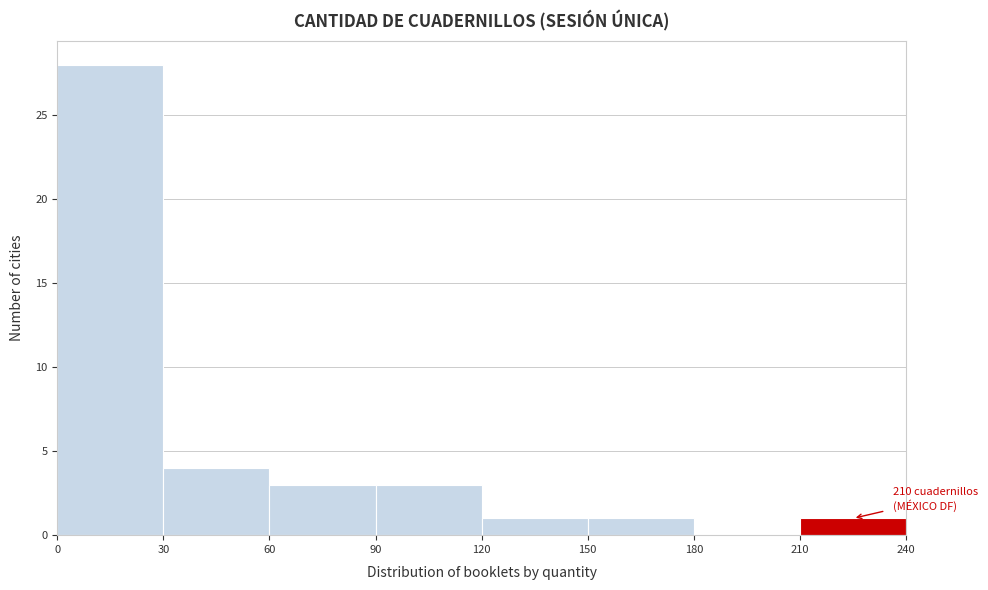

Which range on the x-axis has the tallest bar?

0 to 30